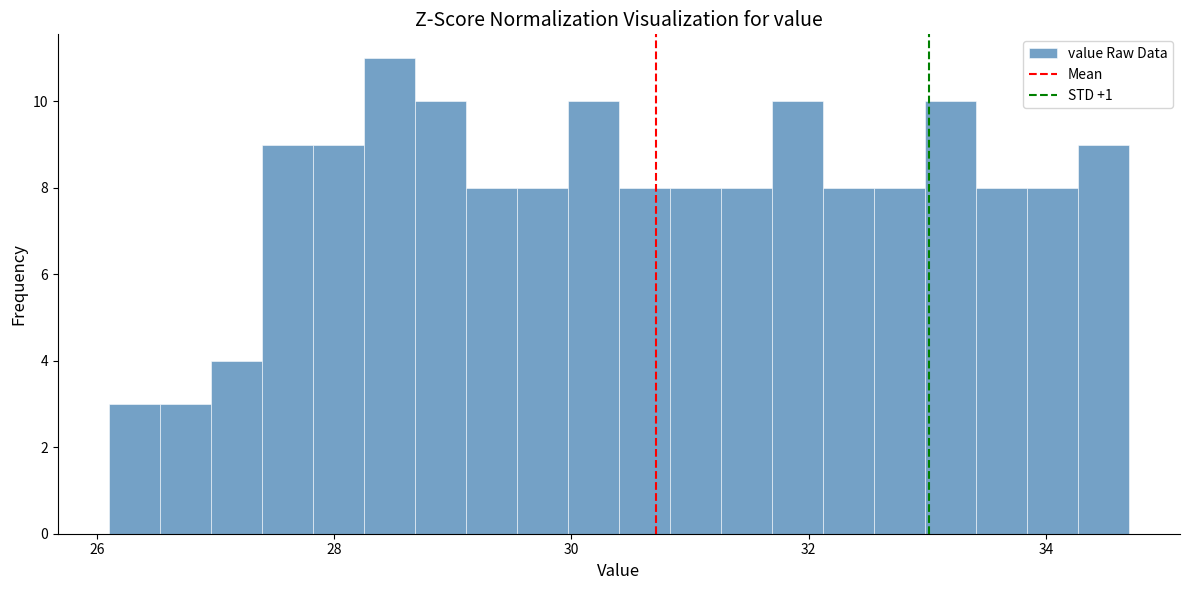

Around what value on the x-axis is the tallest bar? Give the approximate position of its centre, as read against the axis.

28.4